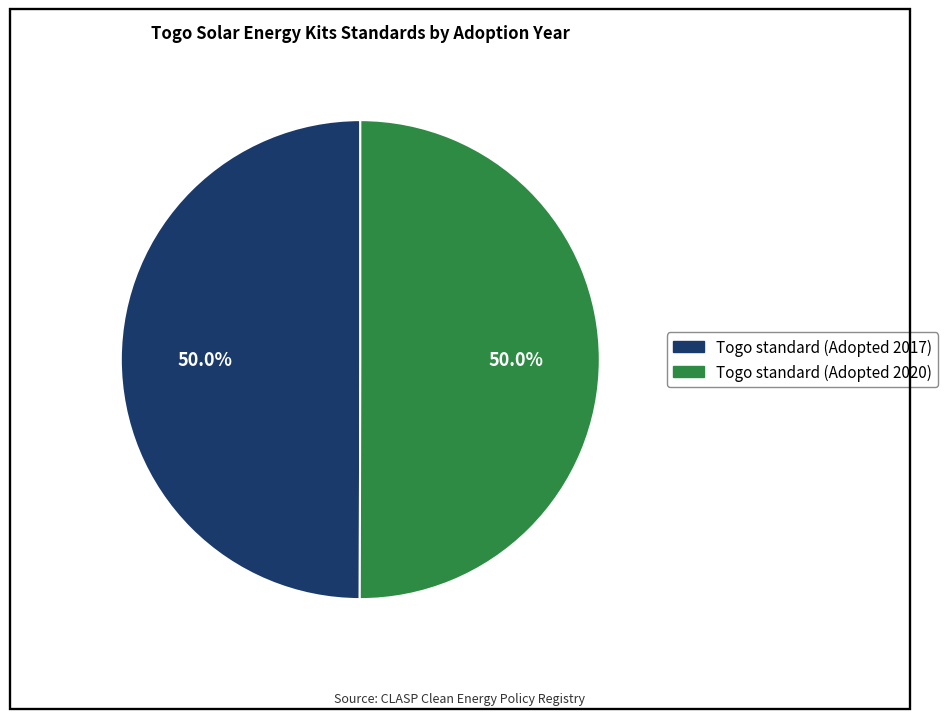

To the nearest percent, what is the average slice percentage?

50%